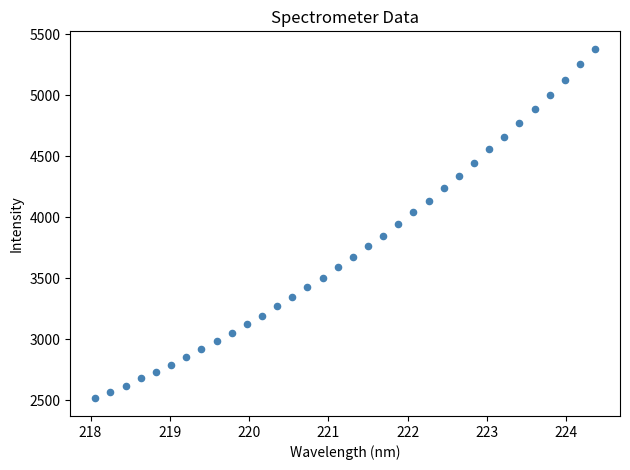

What is the range of X values (max minus min)?

6.3